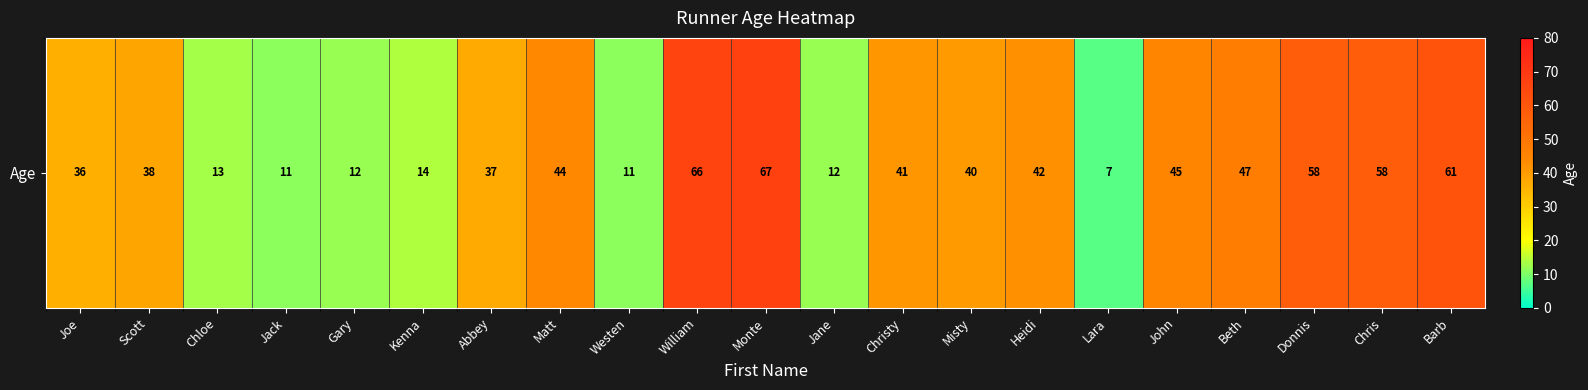

Read the value at Heidi.

42